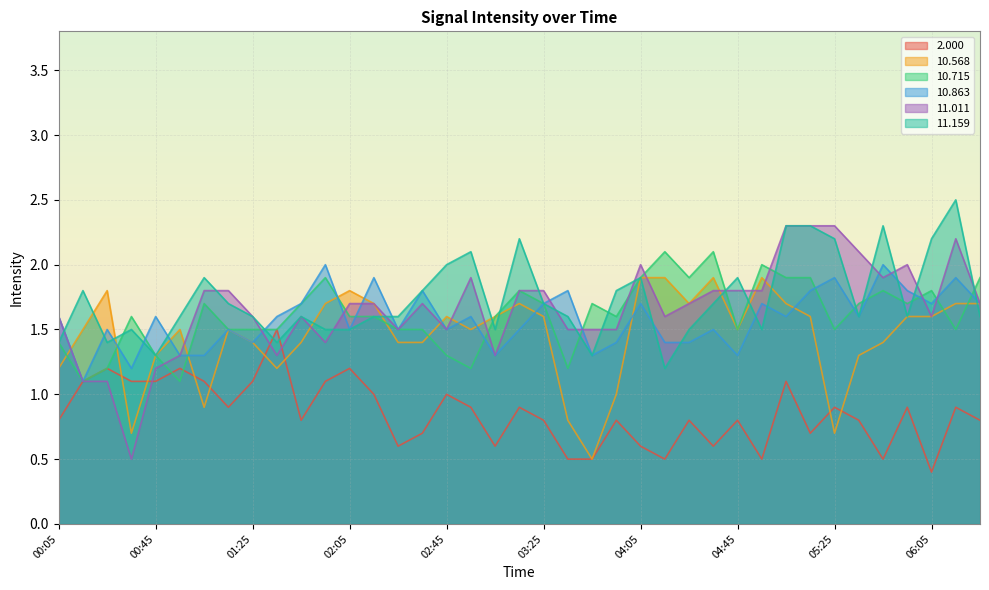

After their last crossing, which series has the higher values:  10.715 or  11.011?

 10.715